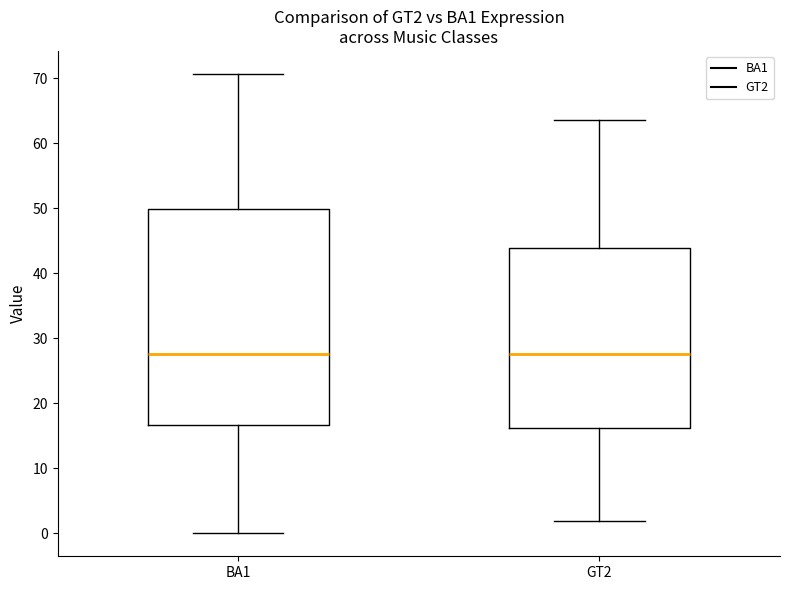

Reading left to right, transcribe this box plot: for each box, give where its median line is, the range the box spans, and where its two whiskers end, as read against the y-axis. The values are not printed on the chart, so give them approximately, as read against the axis.

BA1: median 28, box 17 to 50, whiskers 0 to 71
GT2: median 28, box 16 to 44, whiskers 2 to 64